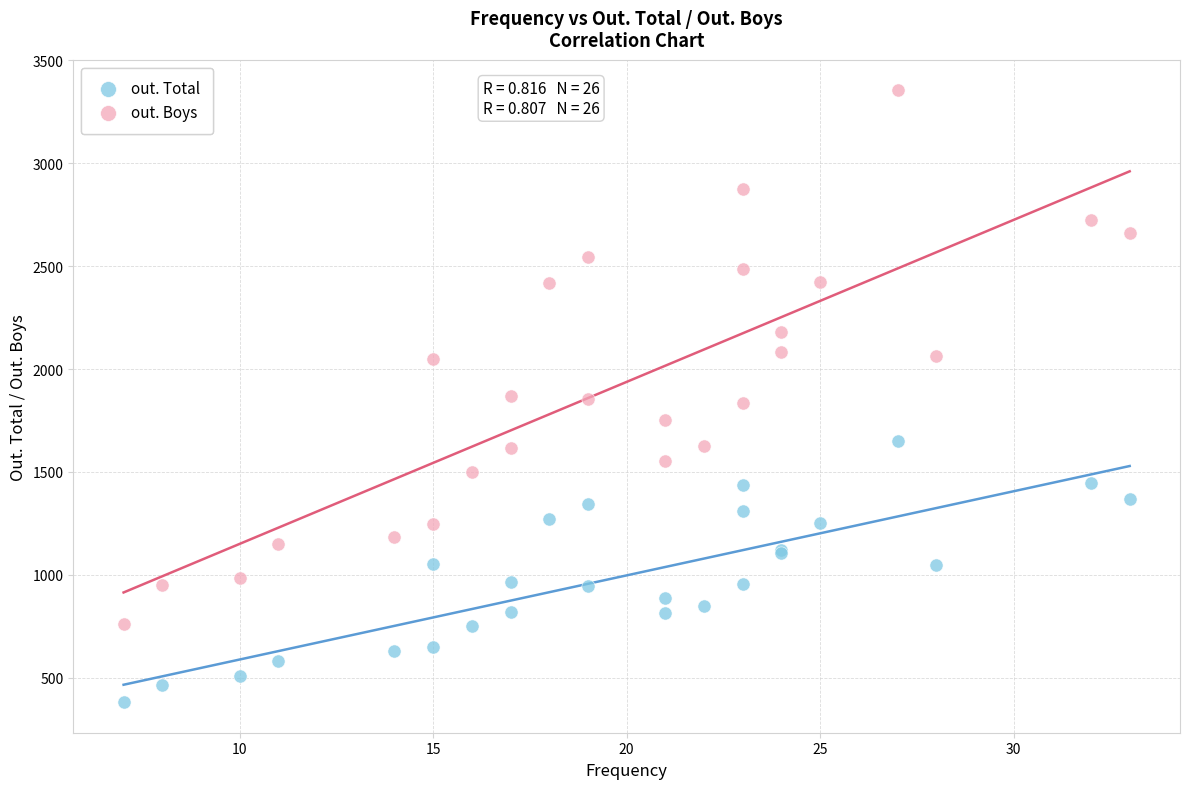

Which series contains the lowest Y value?

out. Total